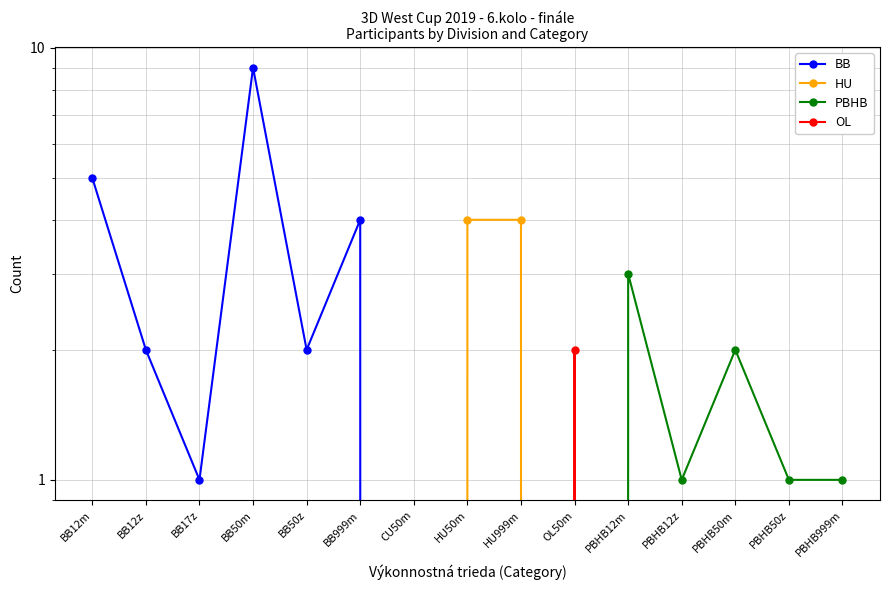

At which label does OL reach its minimum?

BB12m